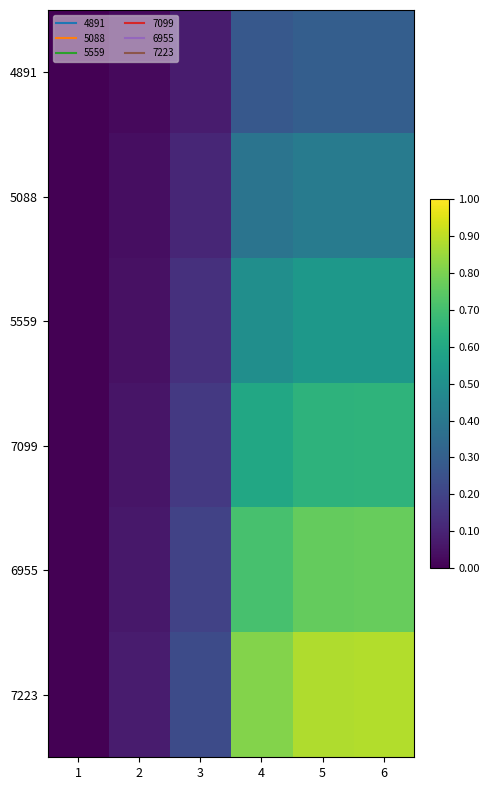

Which series changed the most between 1 and 2?

7223